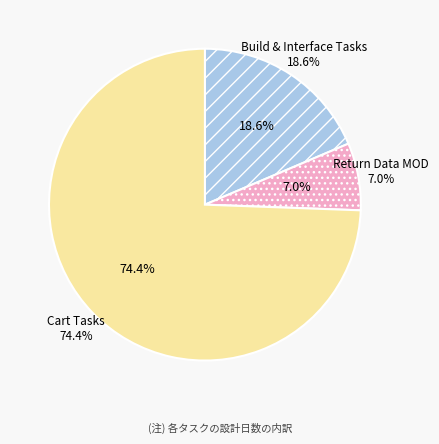

Do Build and Link to popup and Redisplay Shared Cart together represent more than half of the pie?

No